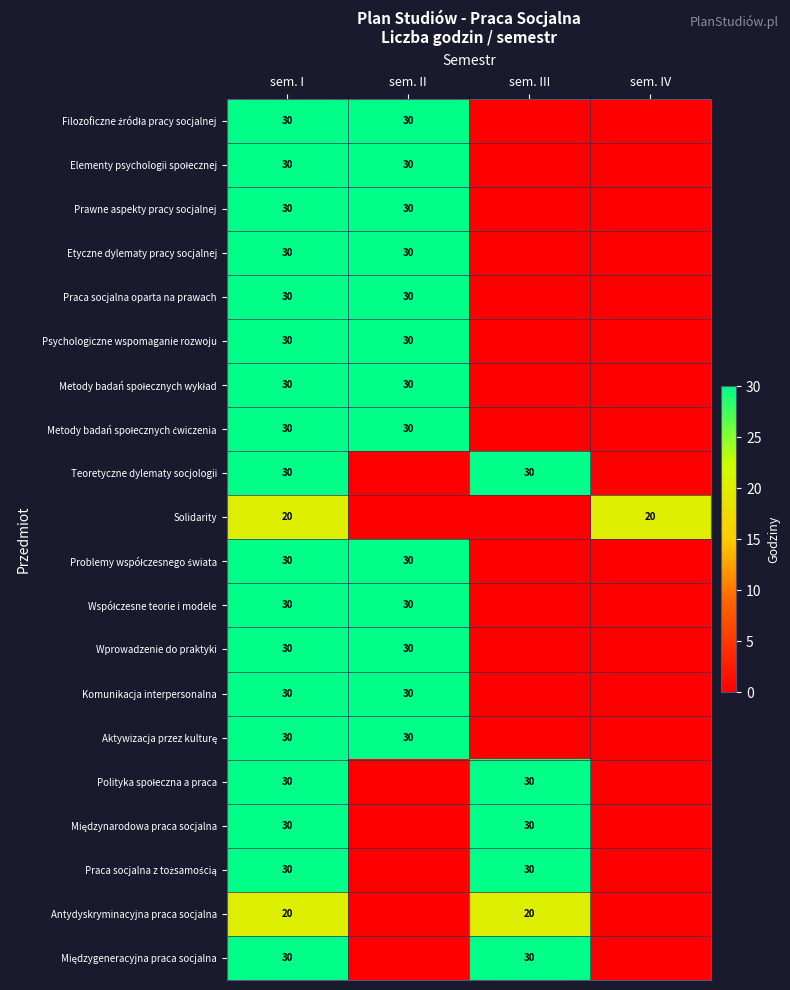

The Psychologiczne wspomaganie rozwoju series shows 30 at sem. II. True or false?

True